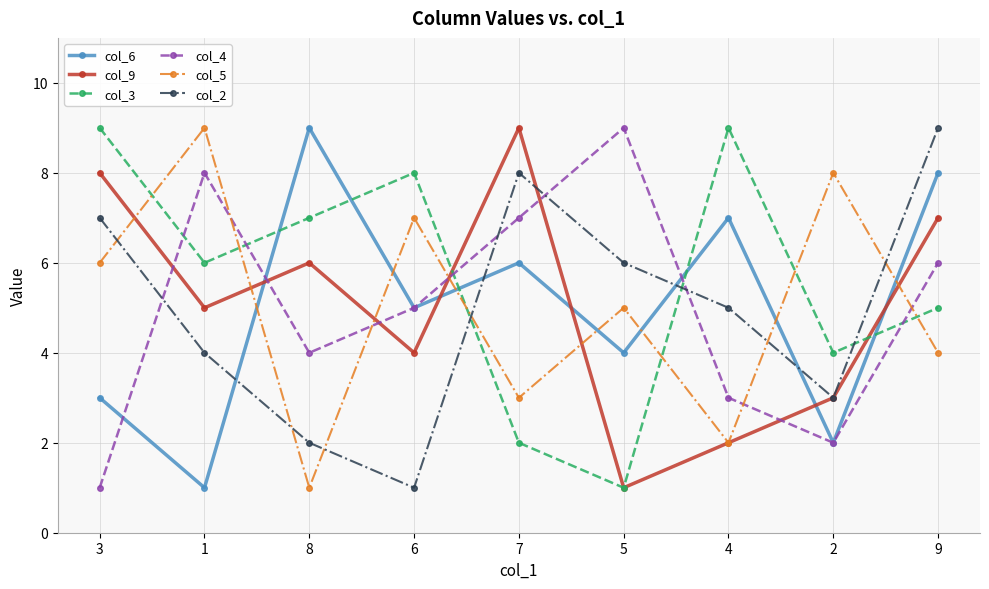

The value of col_9 at 3 is 8. True or false?

True